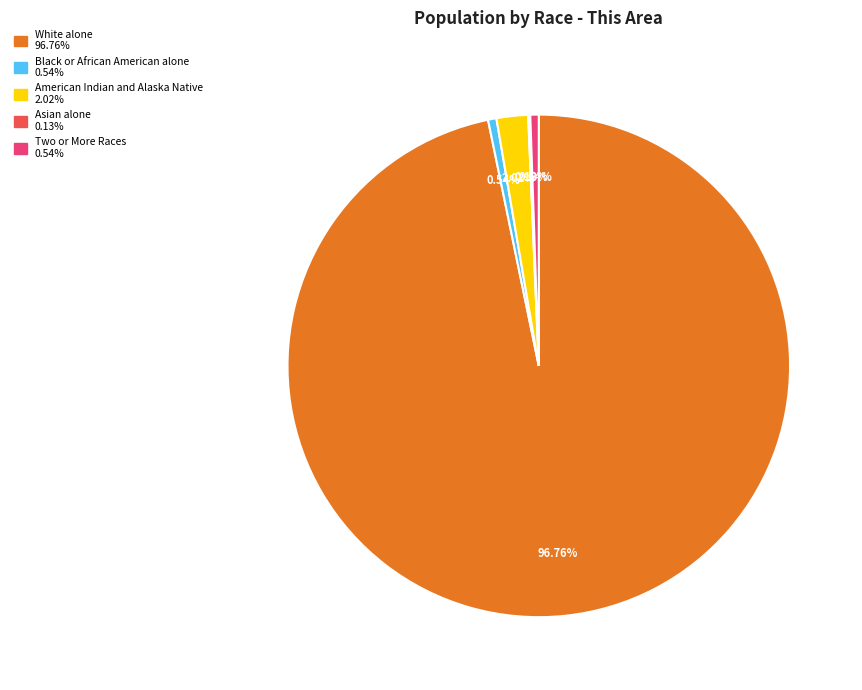

Is there any slice that represents more than half of the pie?

Yes